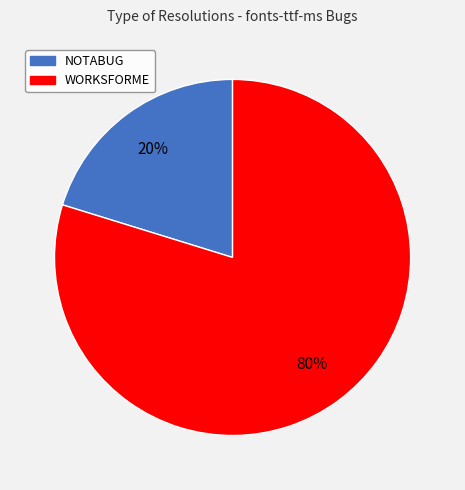

Which category has the smallest portion of the pie?

NOTABUG